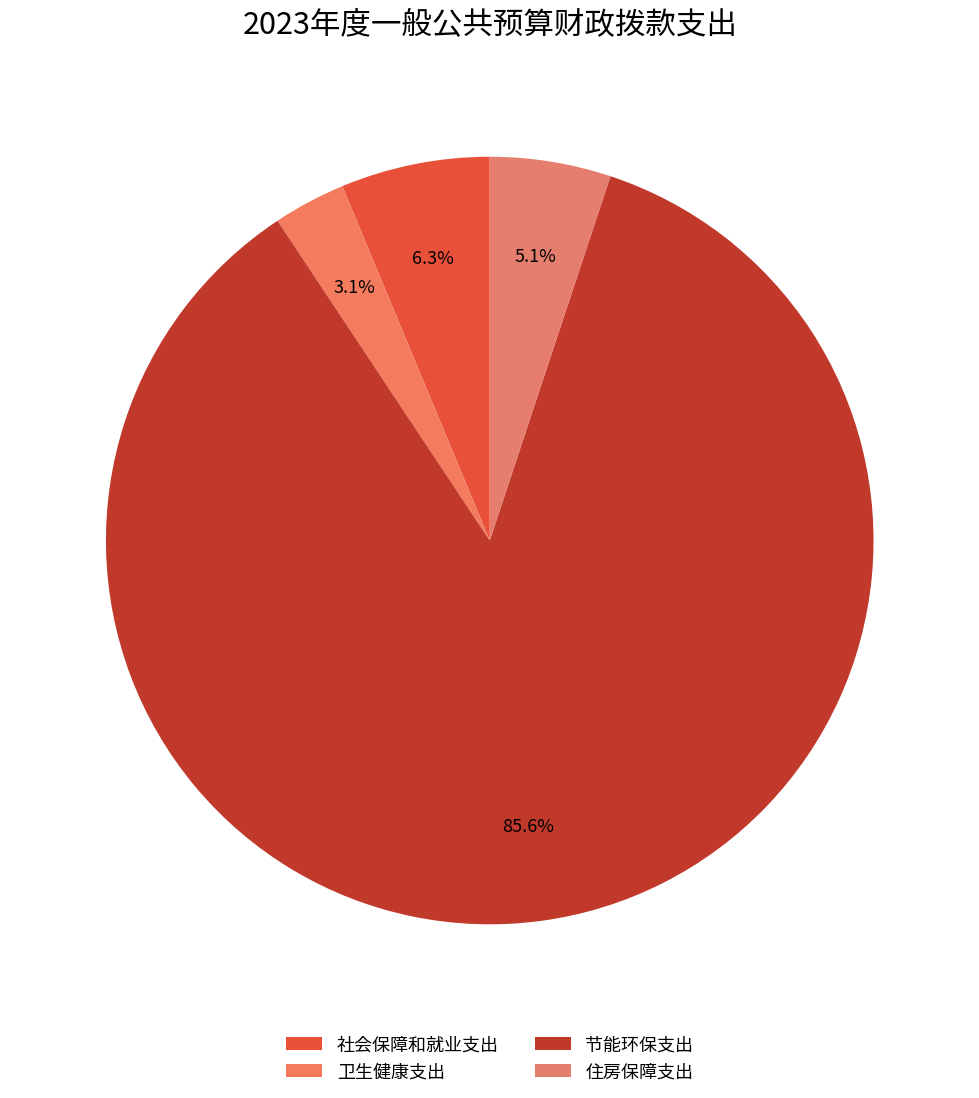

How many slices are in this pie chart?

4